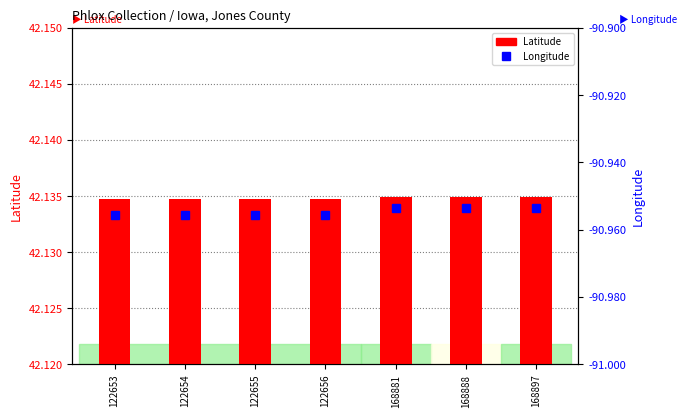

What value does the Latitude series have at 122656?

42.1